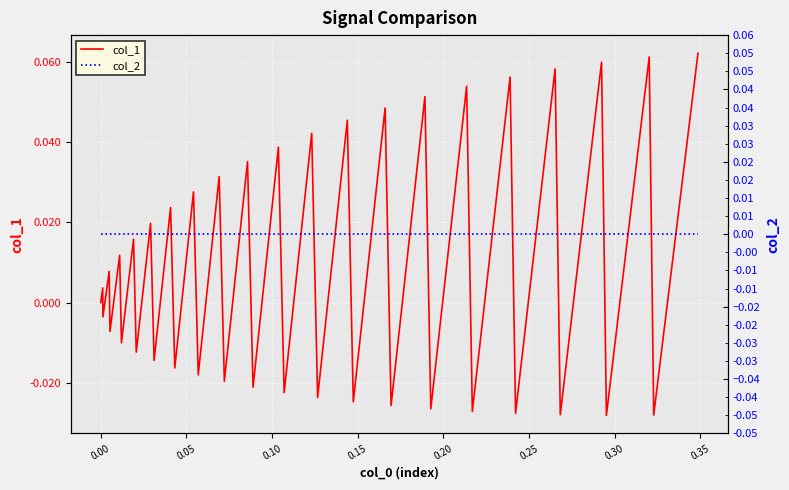

Reading left to right, what are all the values shown in this chart?

col_1: 0.0	0.0	-0.0	0.0	-0.0	0.0	-0.0	0.0	-0.0	0.0	-0.0	0.0	-0.0	0.0	-0.0	0.0	-0.0	0.0	-0.0	0.0	-0.0	0.0	-0.0	0.0	-0.0	0.0	-0.0	0.1	-0.0	0.1	-0.0	0.1	-0.0	0.1	-0.0	0.1	-0.0	0.1	-0.0	0.1
col_2: 0.0	0.0	0.0	0.0	0.0	0.0	0.0	0.0	0.0	0.0	0.0	0.0	0.0	0.0	0.0	0.0	0.0	0.0	0.0	0.0	0.0	0.0	0.0	0.0	0.0	0.0	0.0	0.0	0.0	0.0	0.0	0.0	0.0	0.0	0.0	0.0	0.0	0.0	0.0	0.0